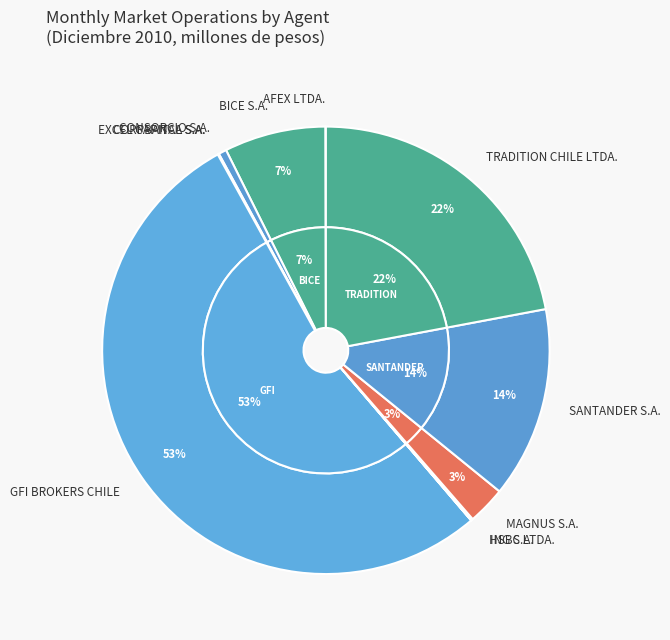

Which category has the smallest portion of the pie?

HSBC LTDA.